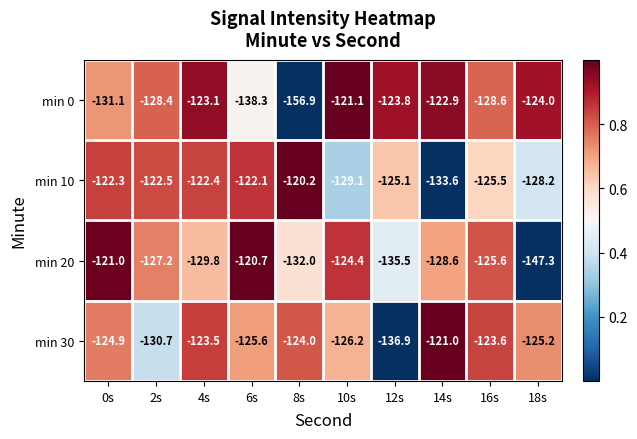

How many values in the min 10 series are below -122?

9